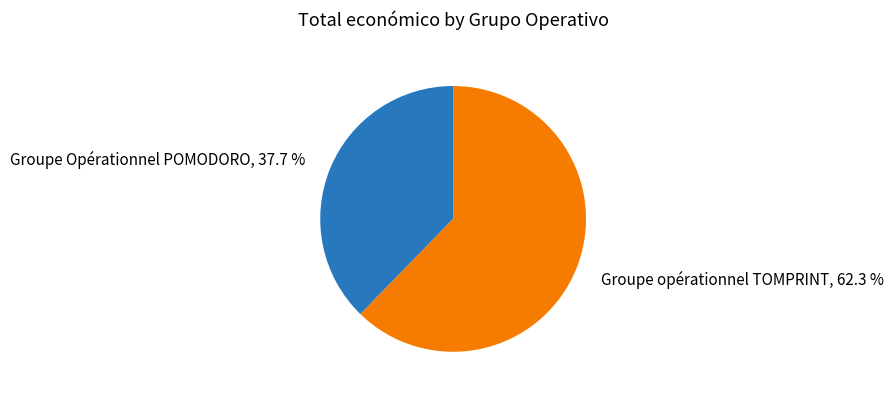

What is the total percentage of Groupe opérationnel TOMPRINT and Groupe Opérationnel POMODORO?

100.0%